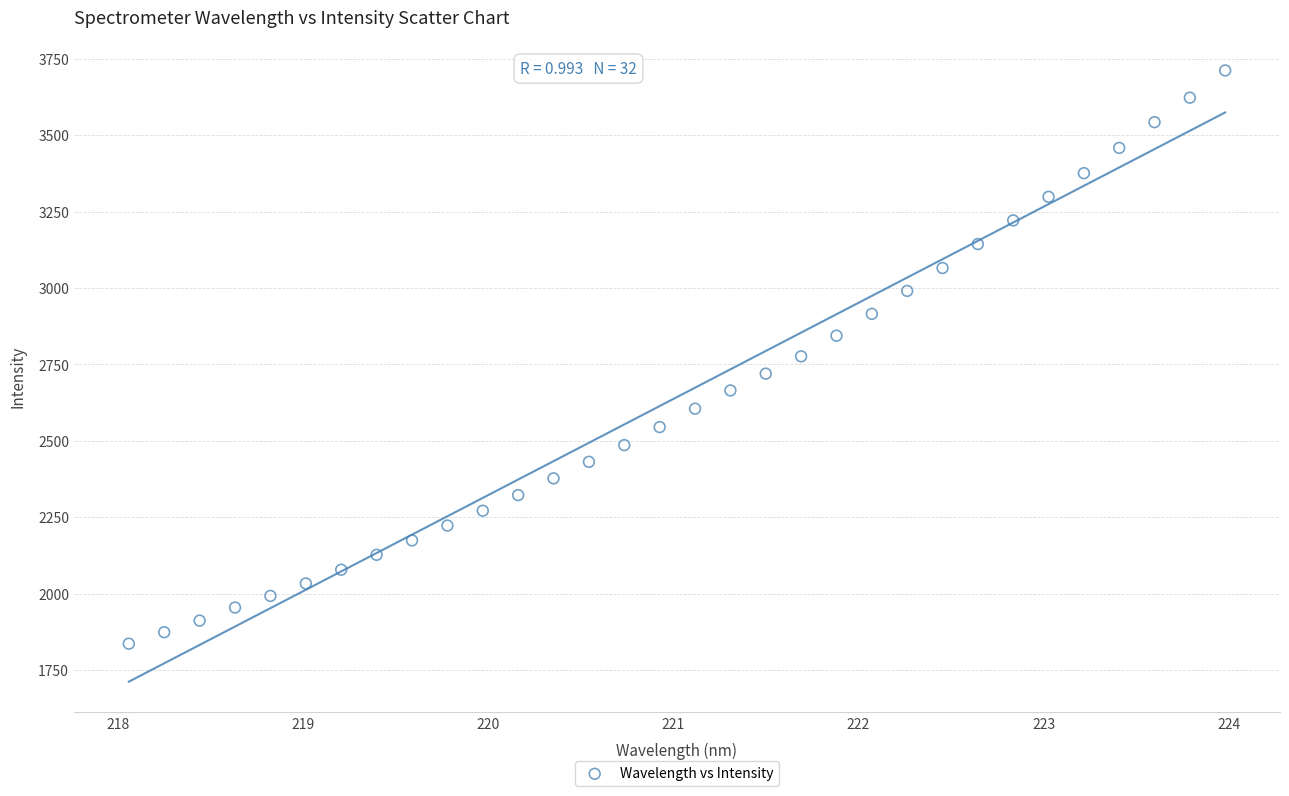

What is the range of X values (max minus min)?

5.9